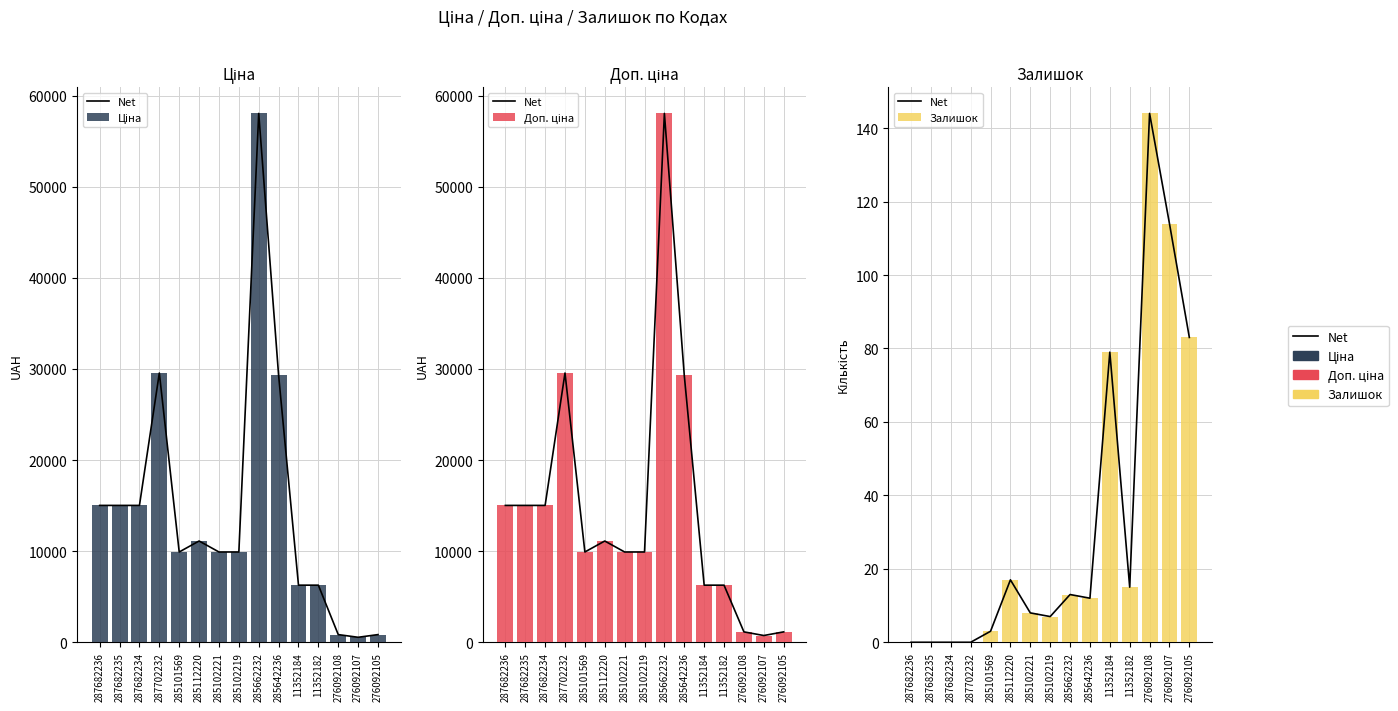

Which category has the highest value in the Ціна series?

285662232